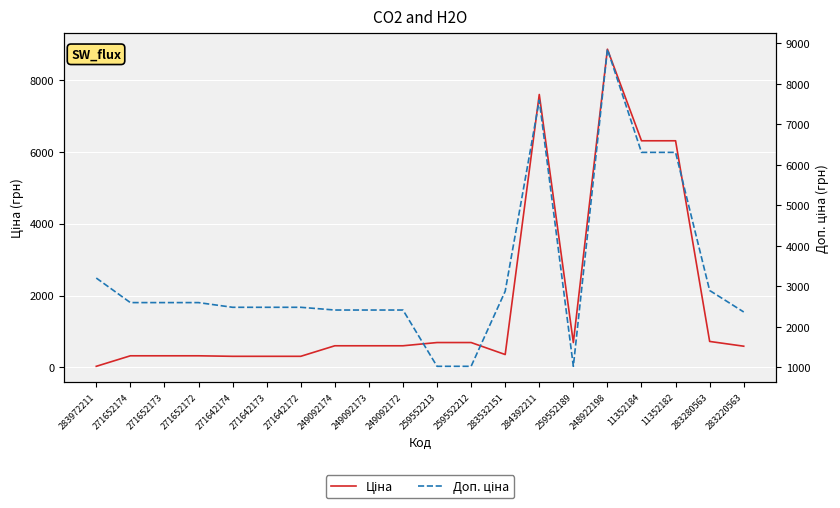

Count the number of categories in the chart.

20